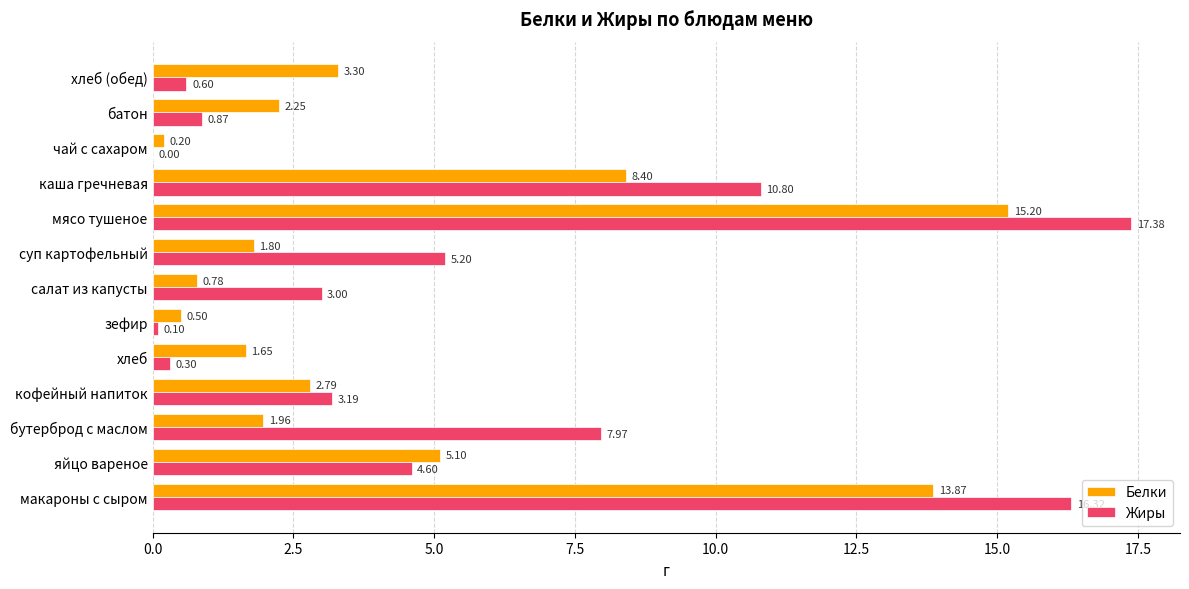

What is the sum of the Жиры values at кофейный напиток and зефир?

3.3